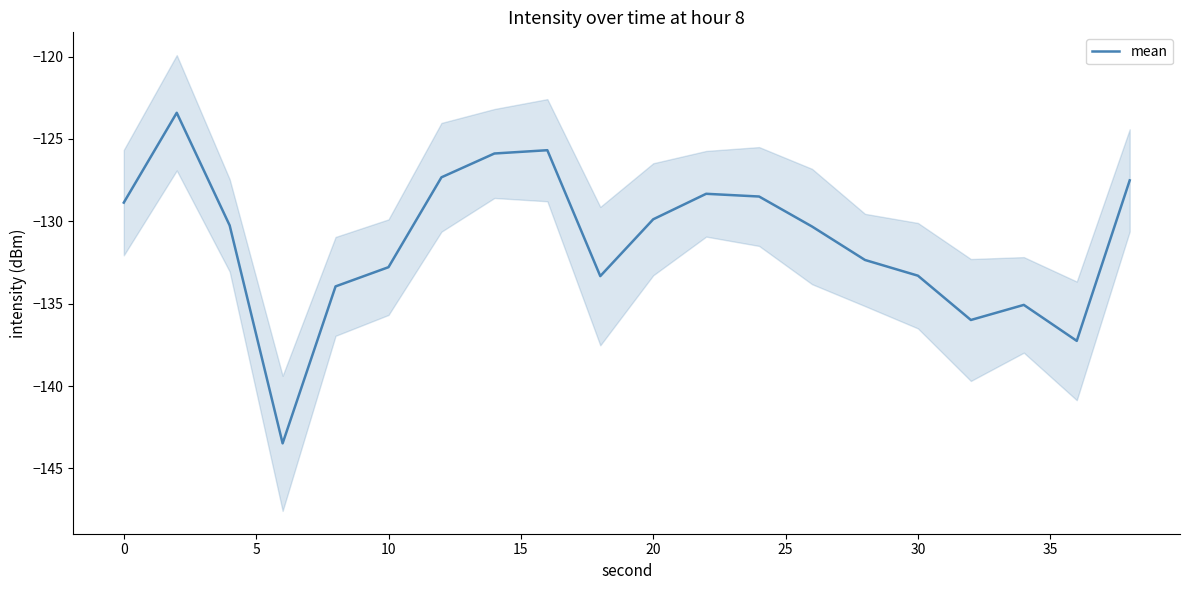

What is the greatest value displayed?

-123.4